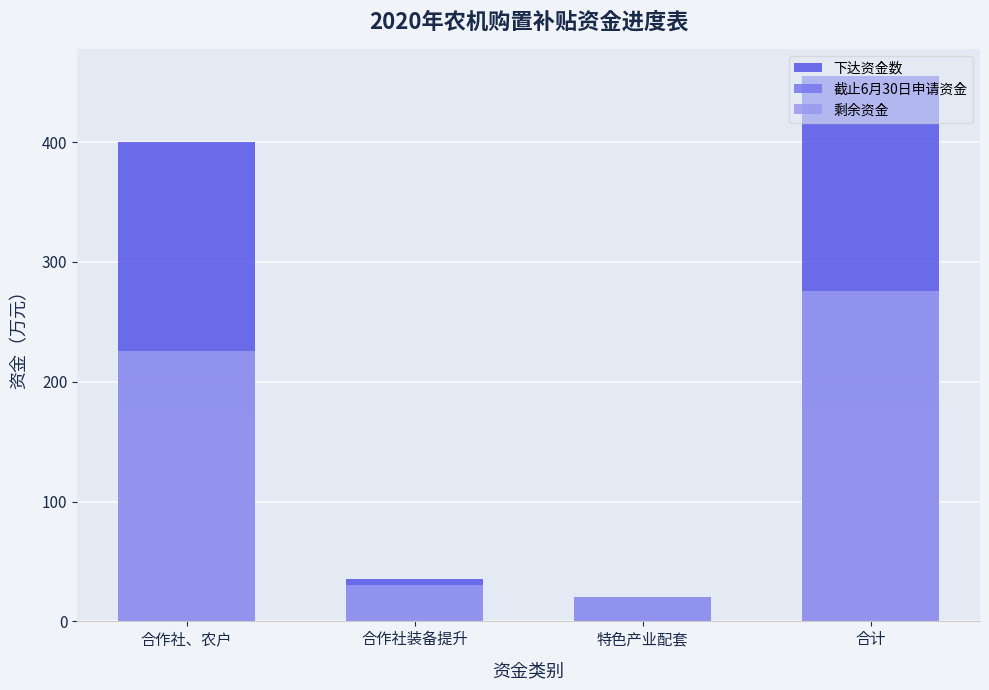

Between 合计 and 特色产业配套, which is larger?

合计